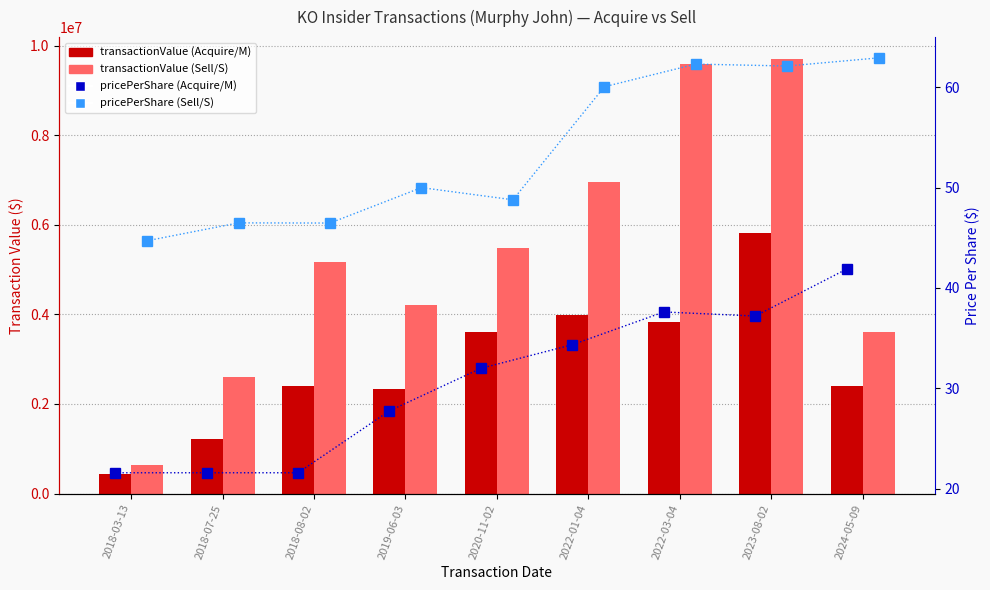

What is the difference between the highest and lowest values at 2018-03-13?

631550.4